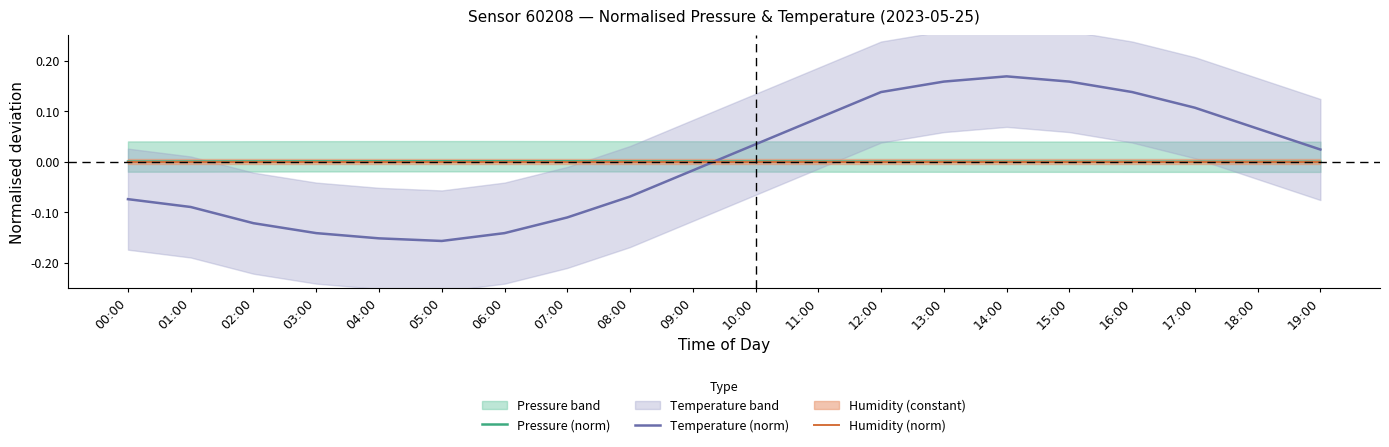

What is the minimum value for Temperature (norm)?

-0.2